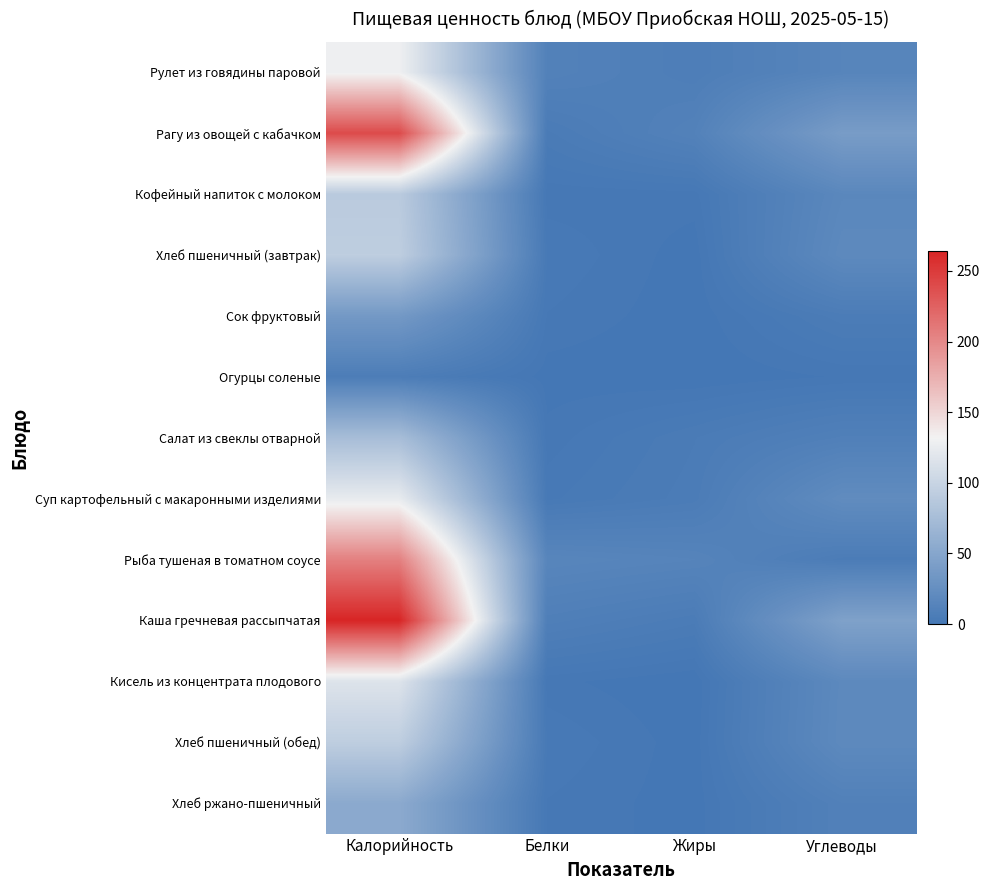

What is the spread (max minus min) of values at Жиры?

13.5